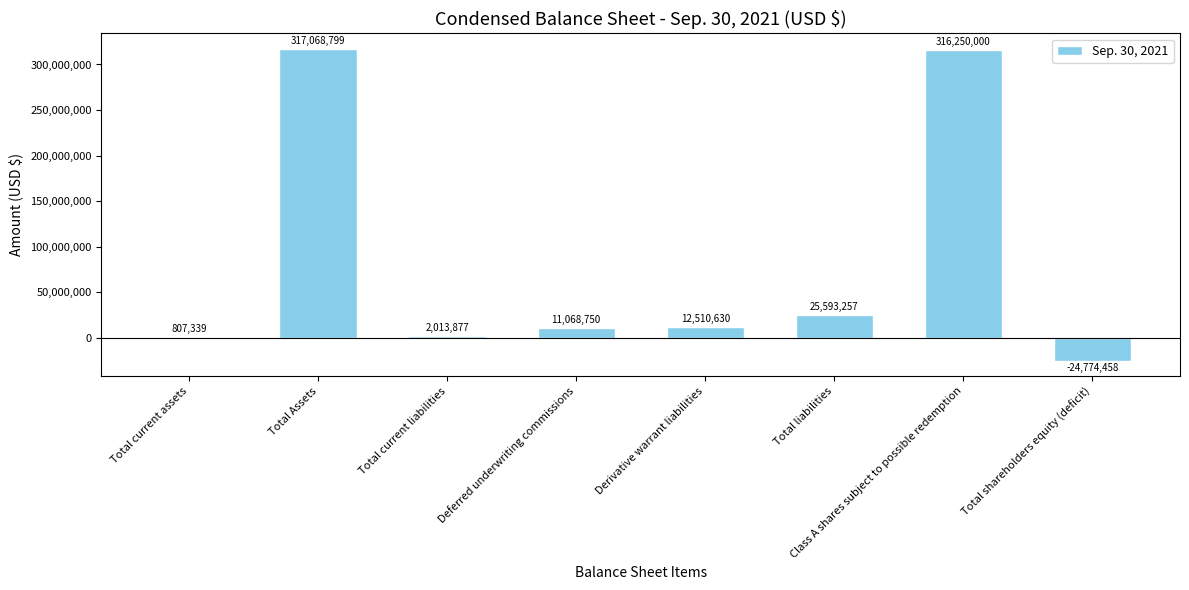

How many series are shown in this chart?

1